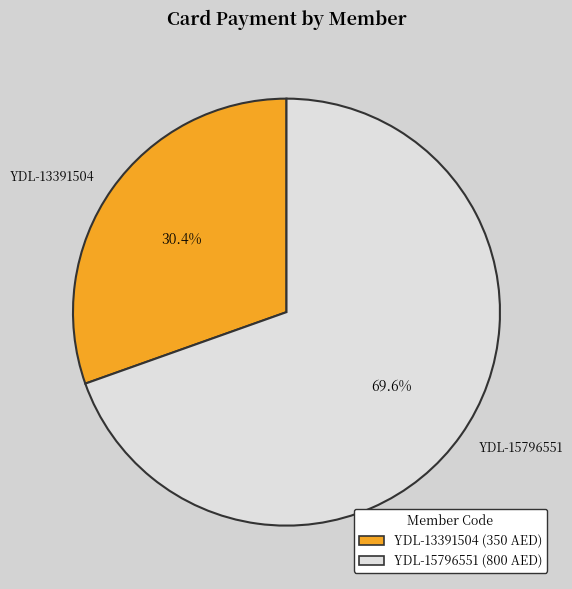

To the nearest percent, what portion does YDL-13391504 represent?

30%